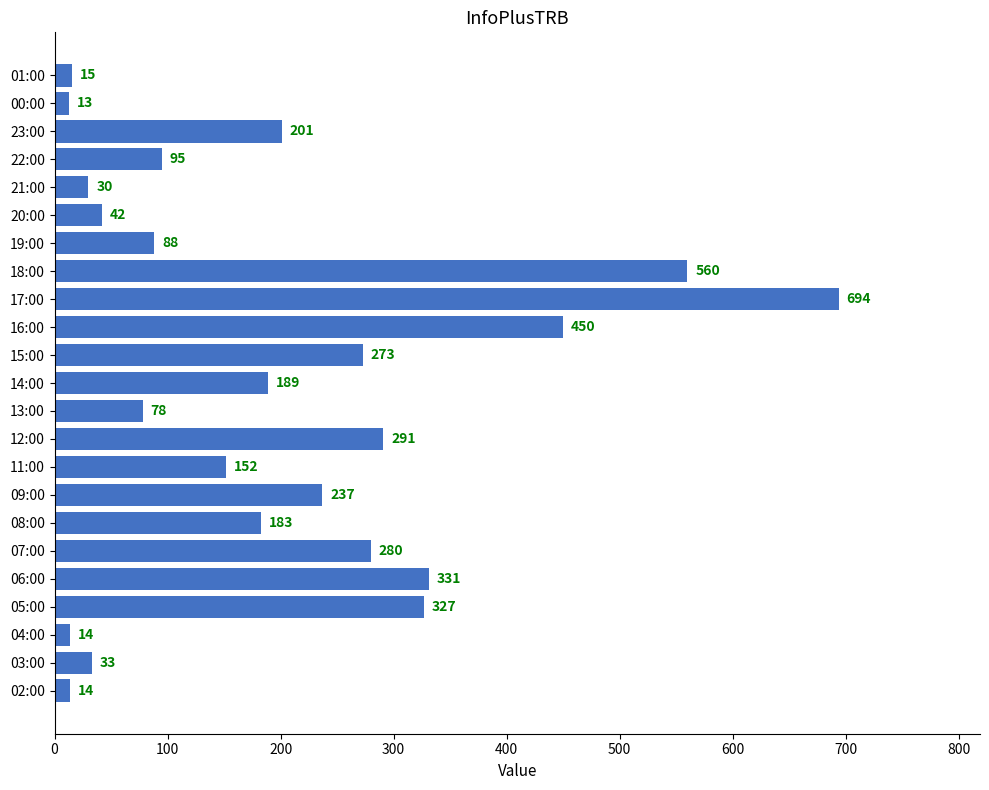

At which label is the value closest to 353?

06:00